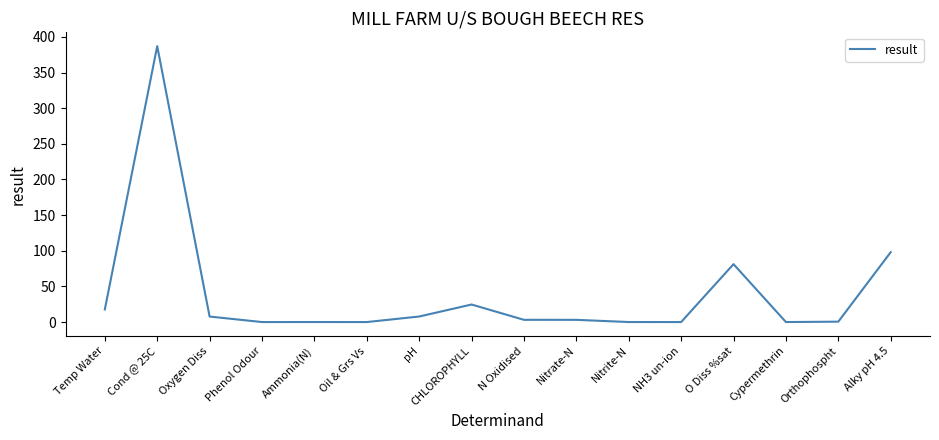

The value at NH3 un-ion is 0.0. True or false?

True